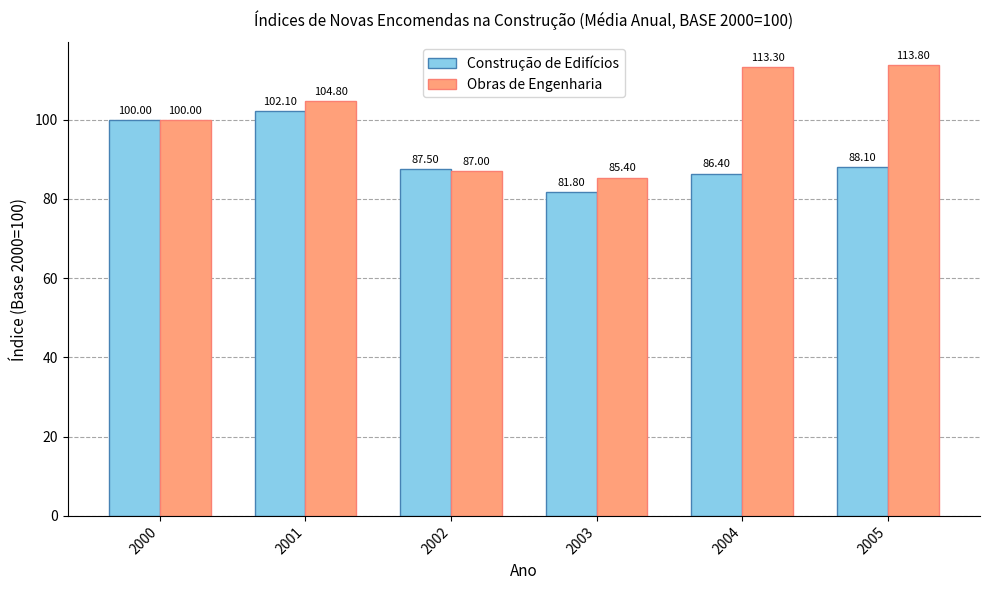

How many distinct data groups are displayed?

2